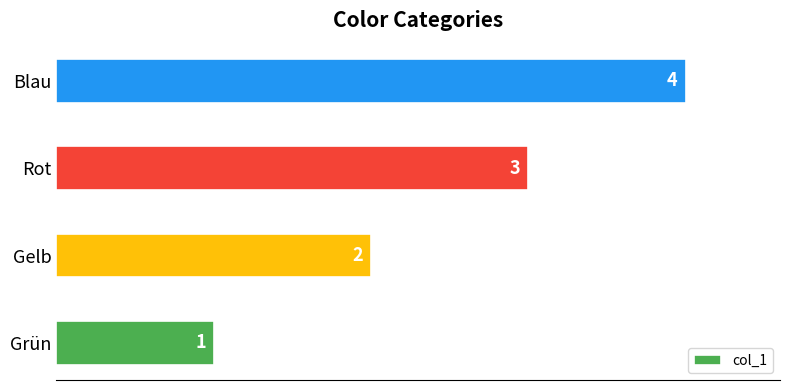

What is the sum of all values?

10